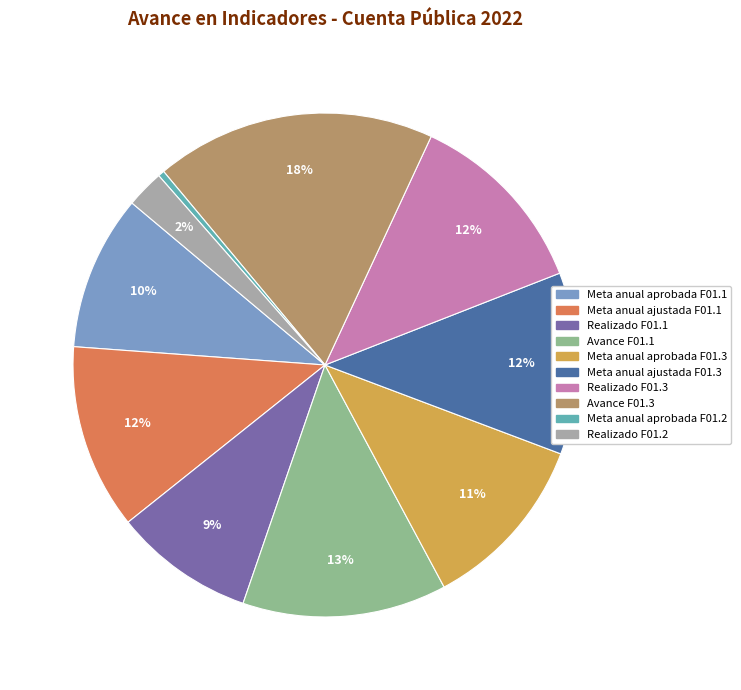

To the nearest percent, what percentage of the pie is Meta anual aprobada F01.3?

11%